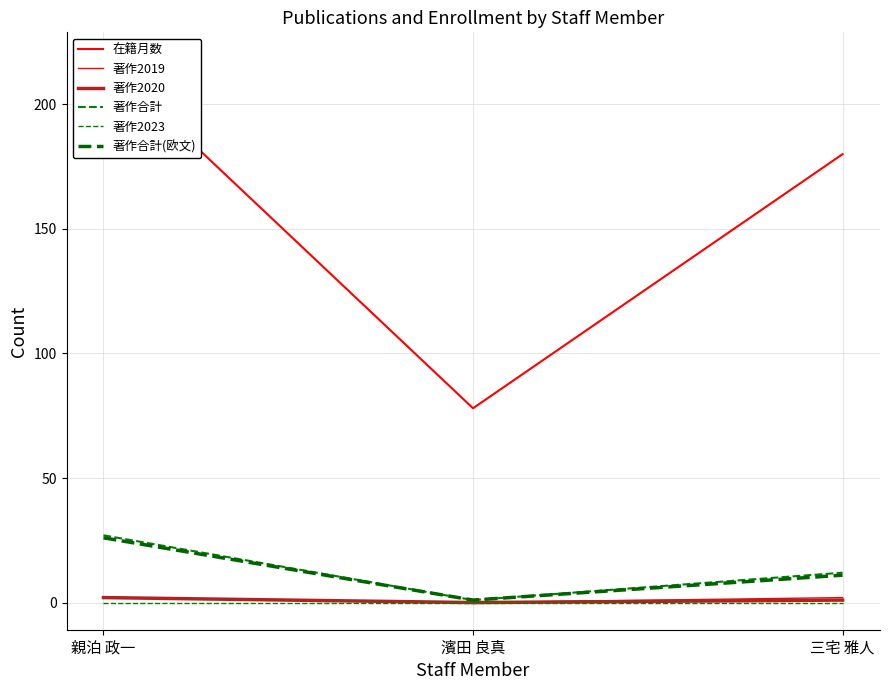

Is it true that 著作合計(欧文) equals 11 at 三宅 雅人?

True